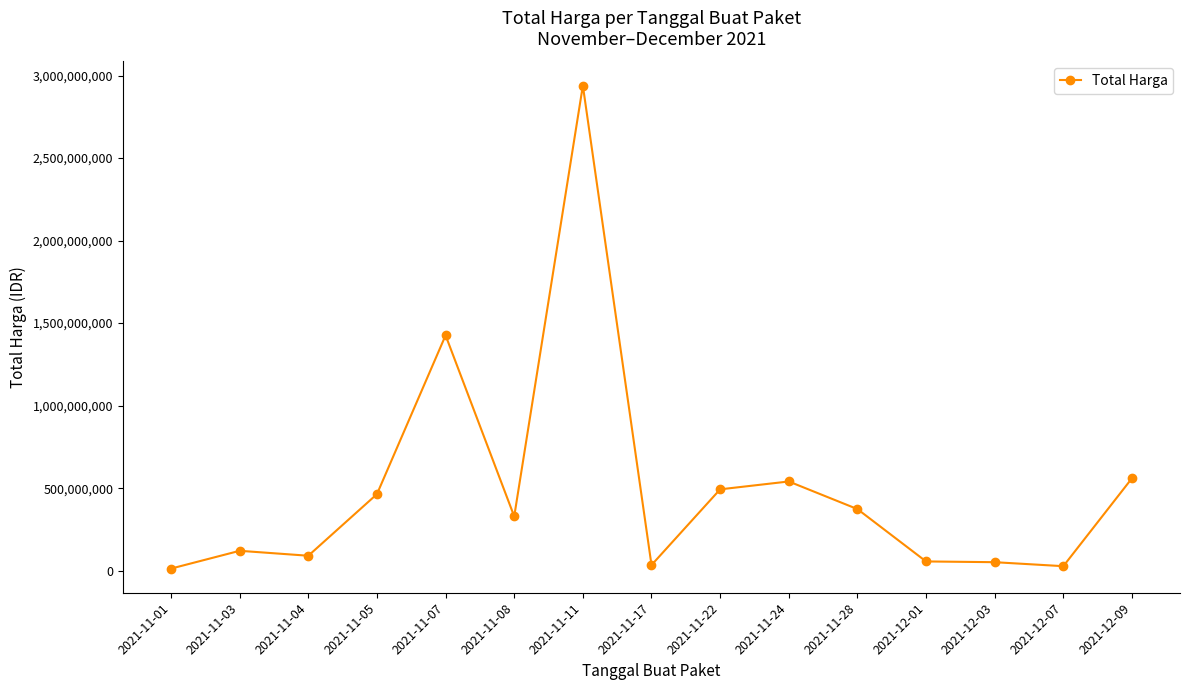

Where does the data first go above 329124000?

2021-11-05